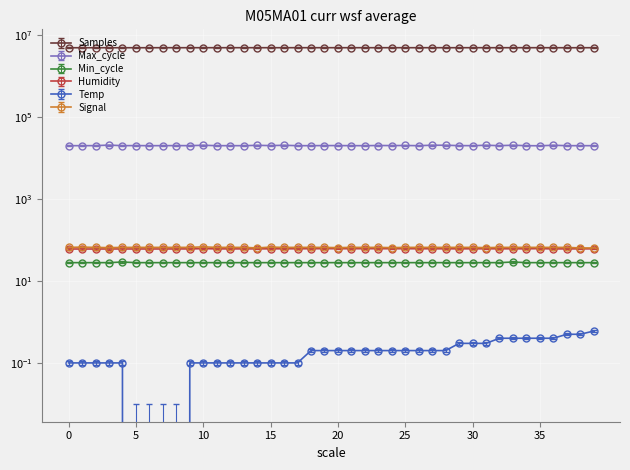

At which category does Signal reach its first local valley?

15